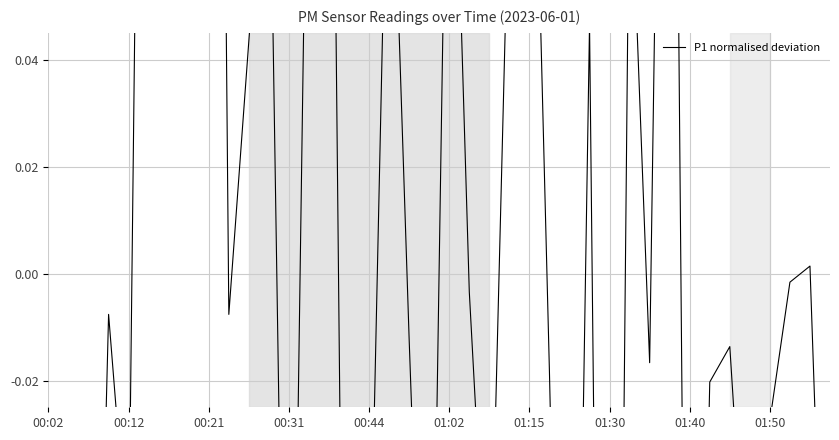

How many categories are shown in the chart?

40